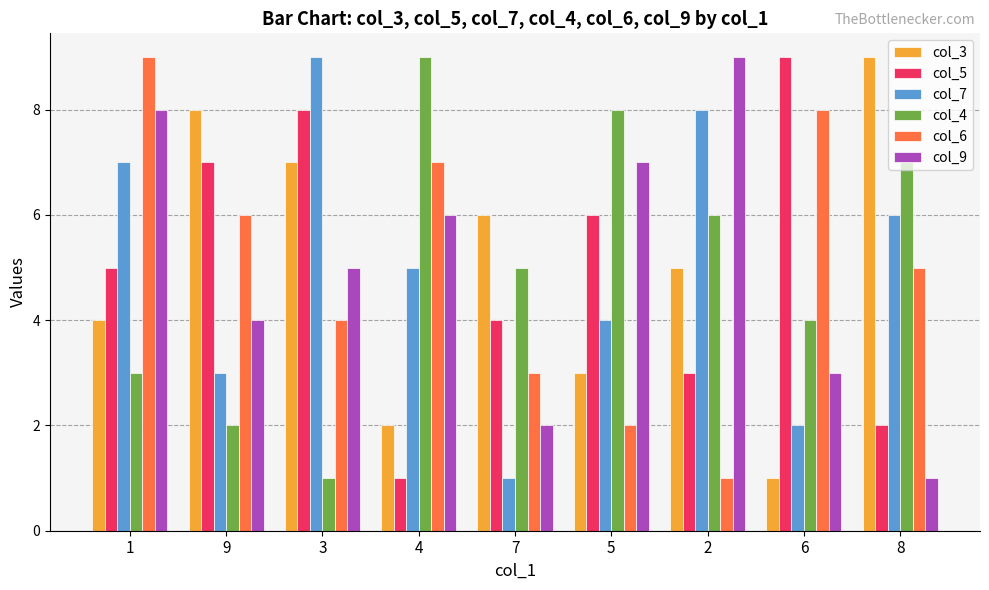

Between 3 and 4, which series saw the biggest shift?

col_4